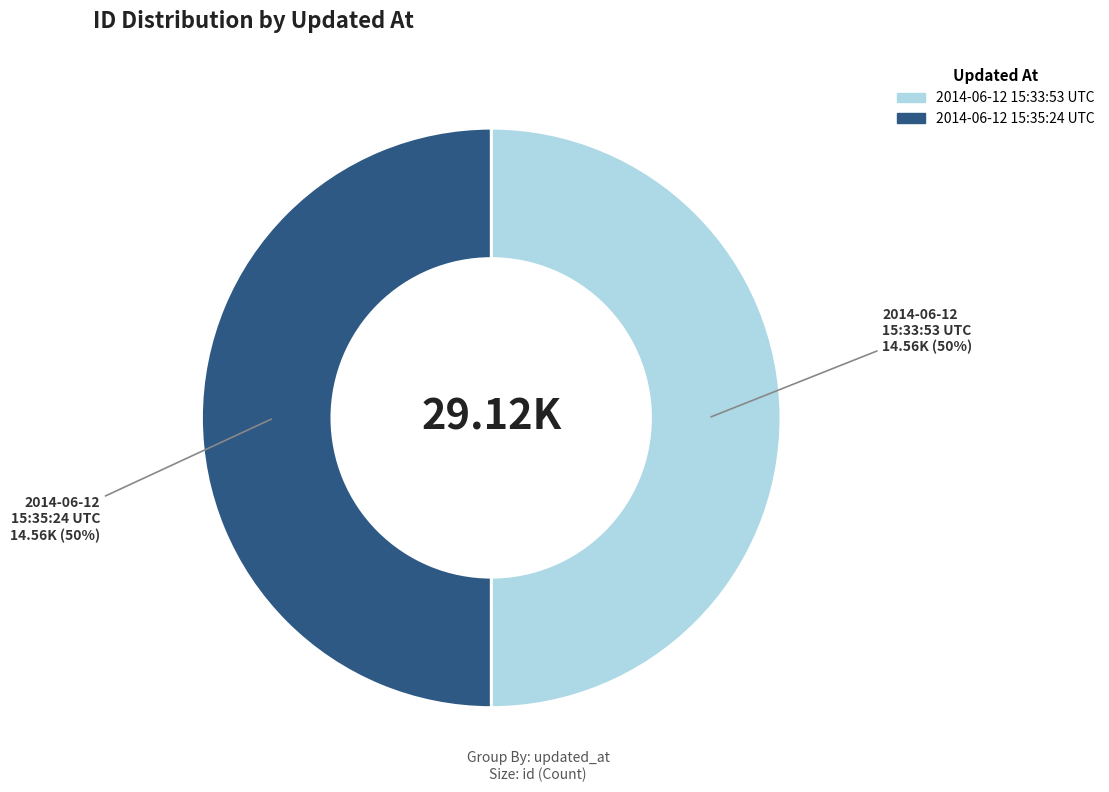

To the nearest percent, what portion does 2014-06-12 15:35:24 UTC represent?

50%